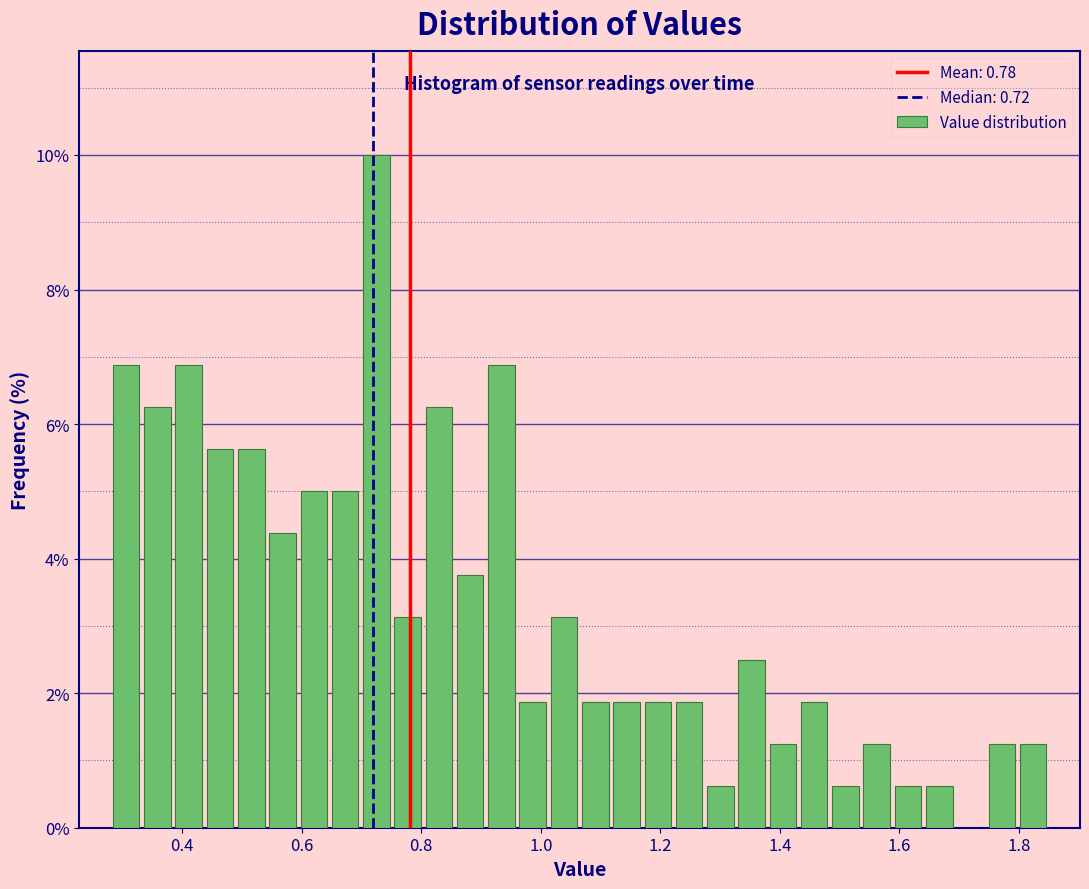

Read against the x-axis, roughly where is the centre of the tallest bar?

0.72